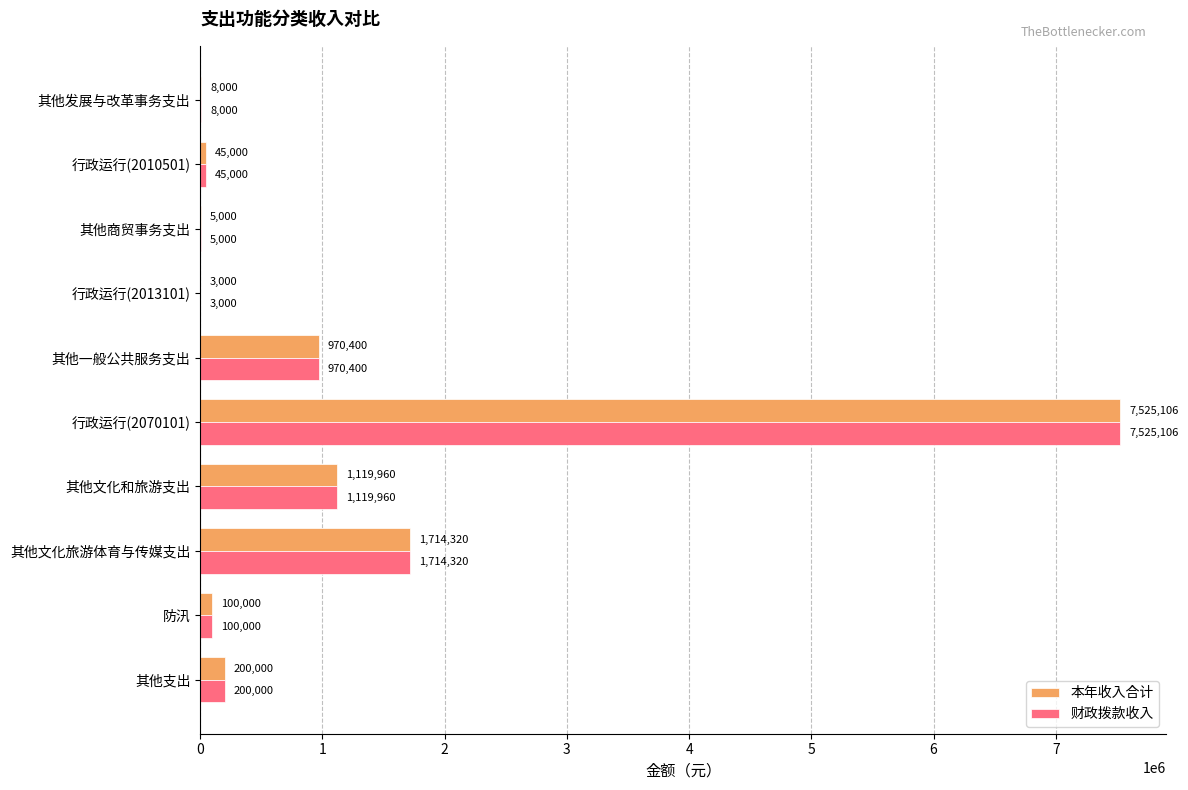

Where is 本年收入合计 nearest to the value 3764052?

其他文化旅游体育与传媒支出